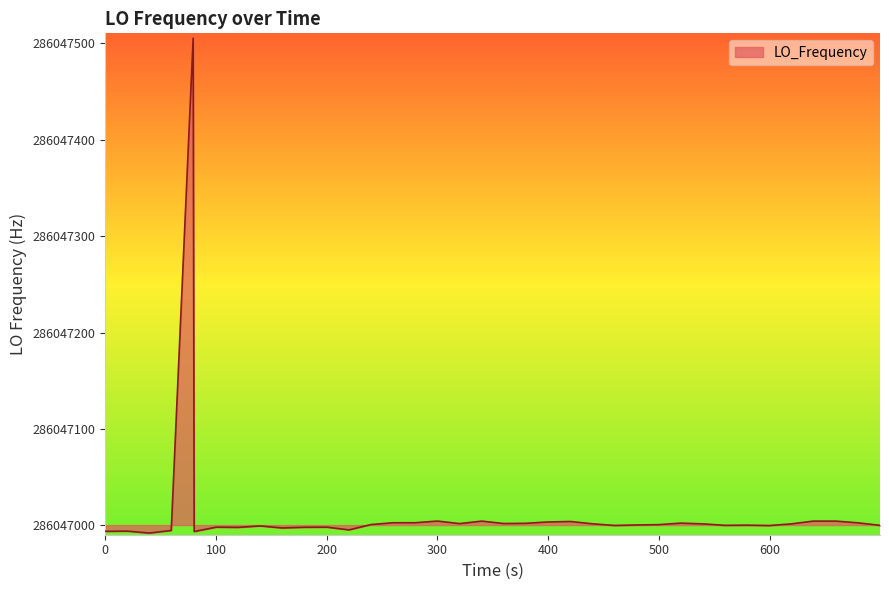

What is the difference between the maximum and minimum values?

513.6